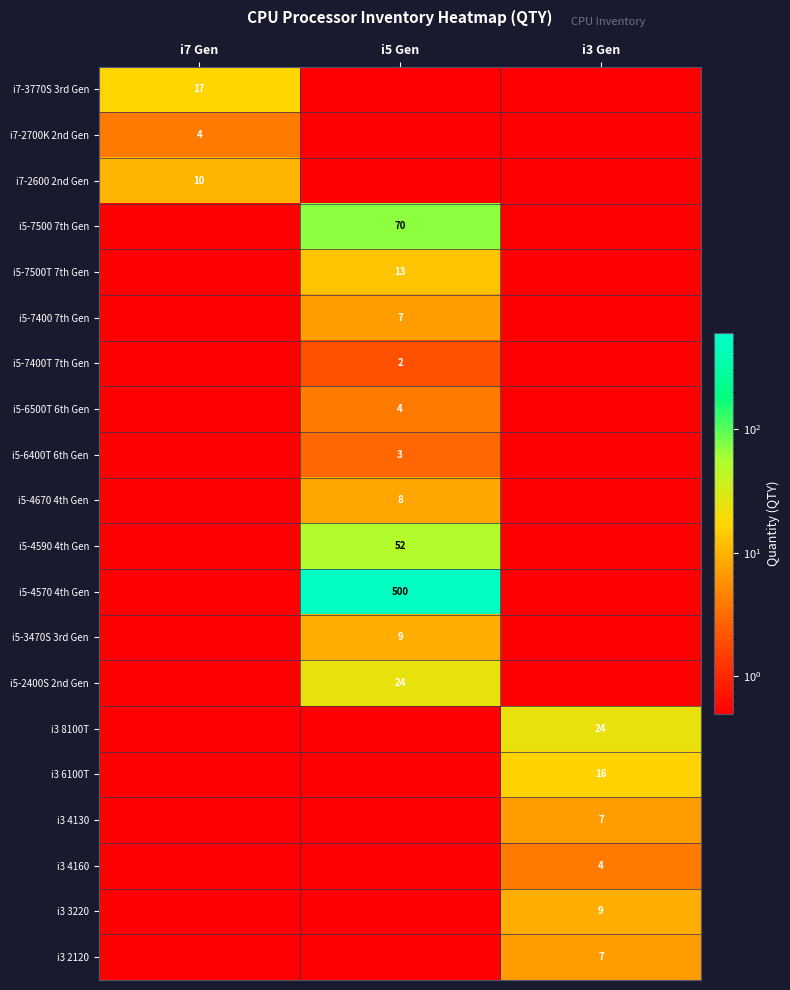

True or false: i5-7500 7th Gen has a value of 70.0 at i5 Gen.

True